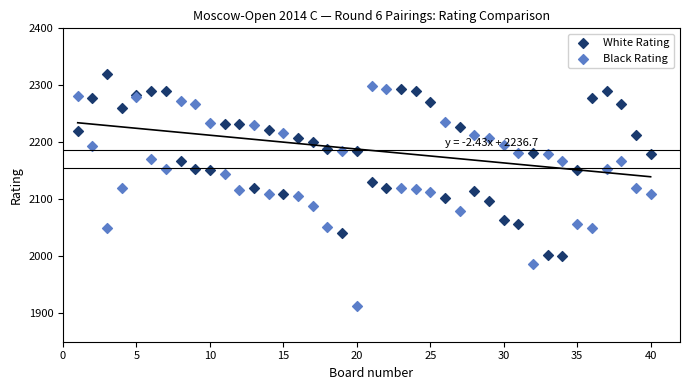

What is the X range (max minus min) for the scatter plot?

39